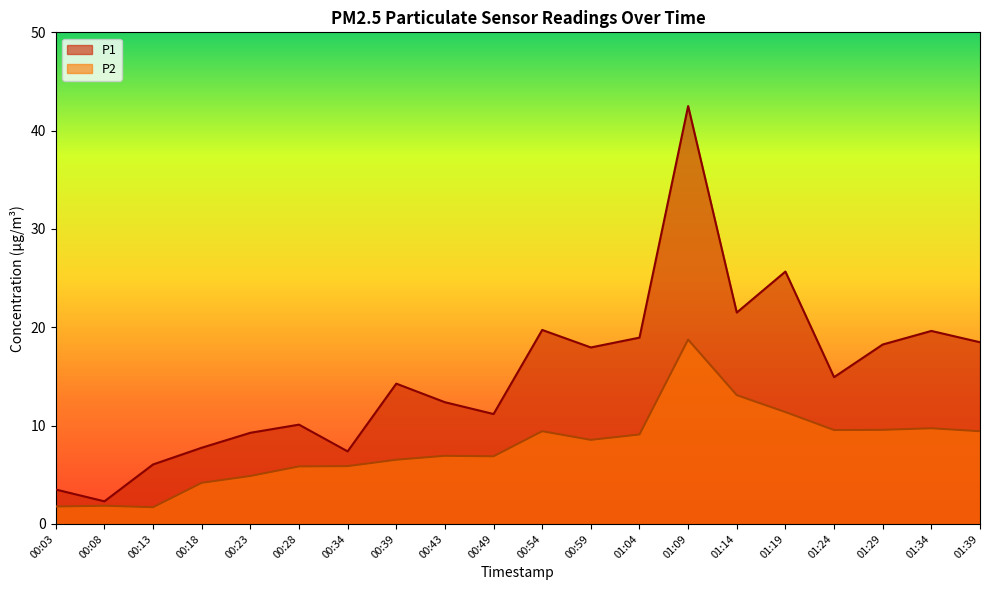

What is the difference between the maximum and minimum values in the P1 series?

40.2